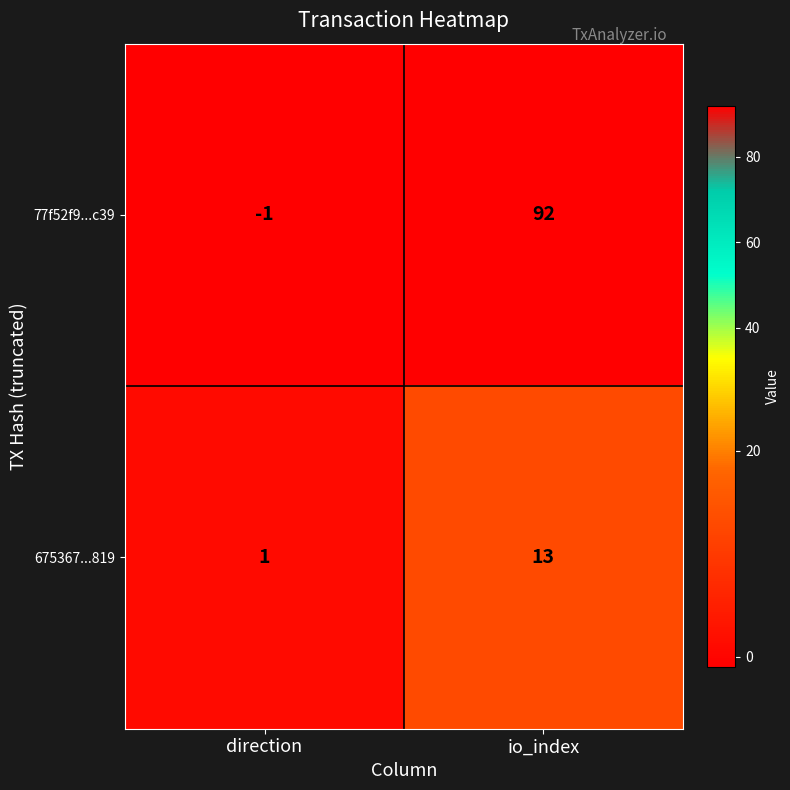

Which series changed the most between direction and io_index?

77f52f9...c39